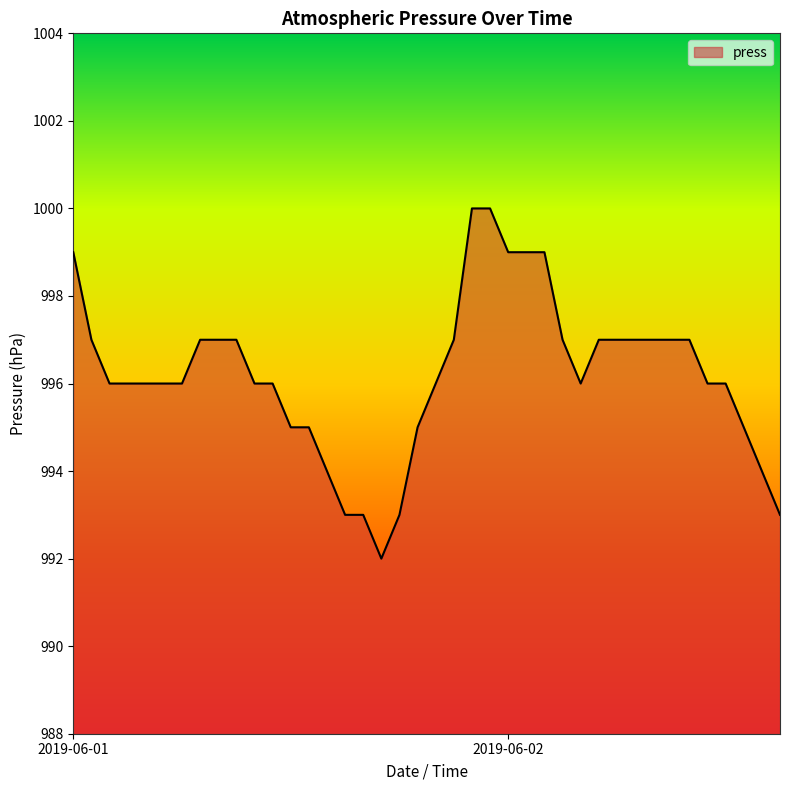

Count the number of data series in this chart.

1